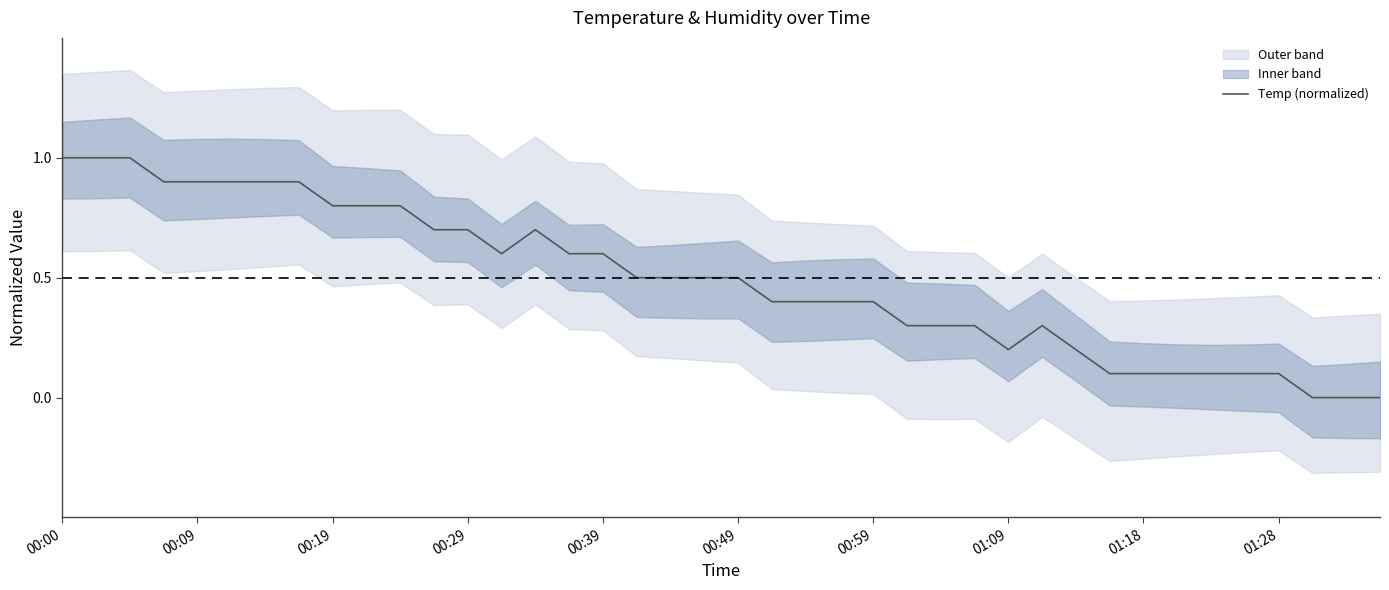

Where is the first local minimum?

13